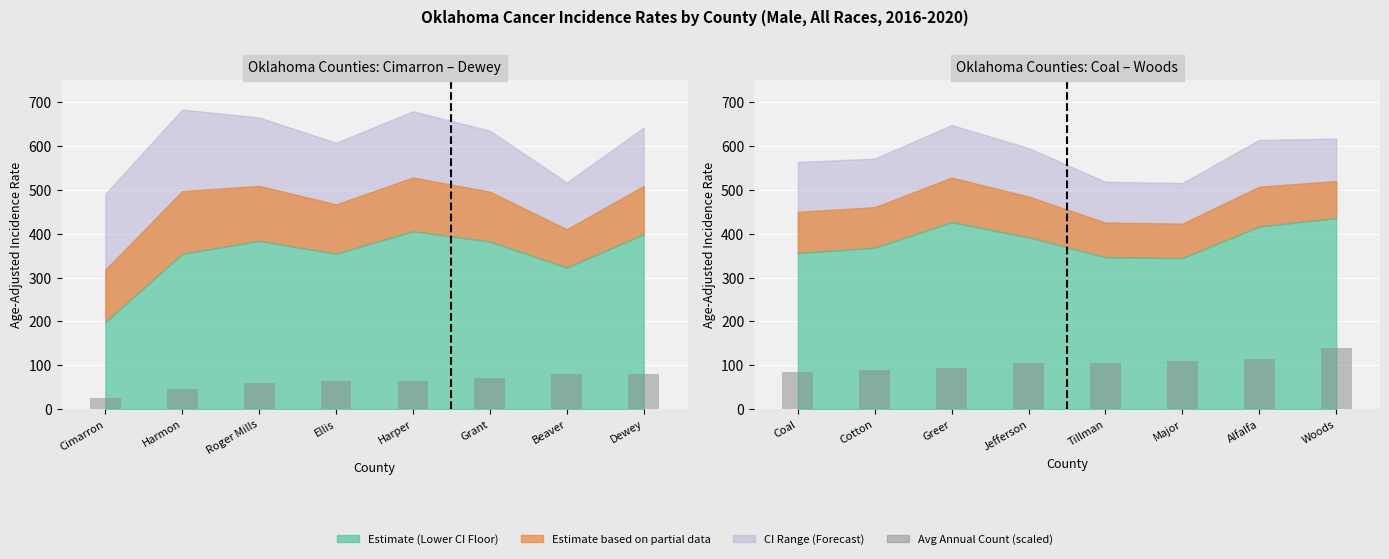

Between Coal and Cotton, which is larger?

Cotton